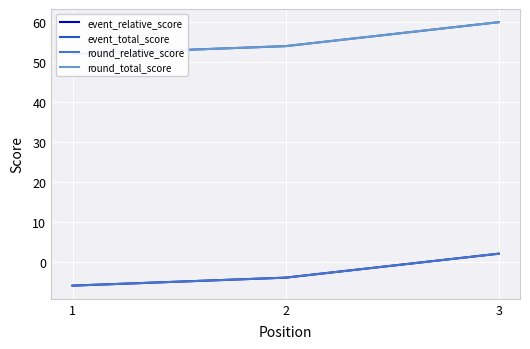

At which category is the sum across all series the highest?

3